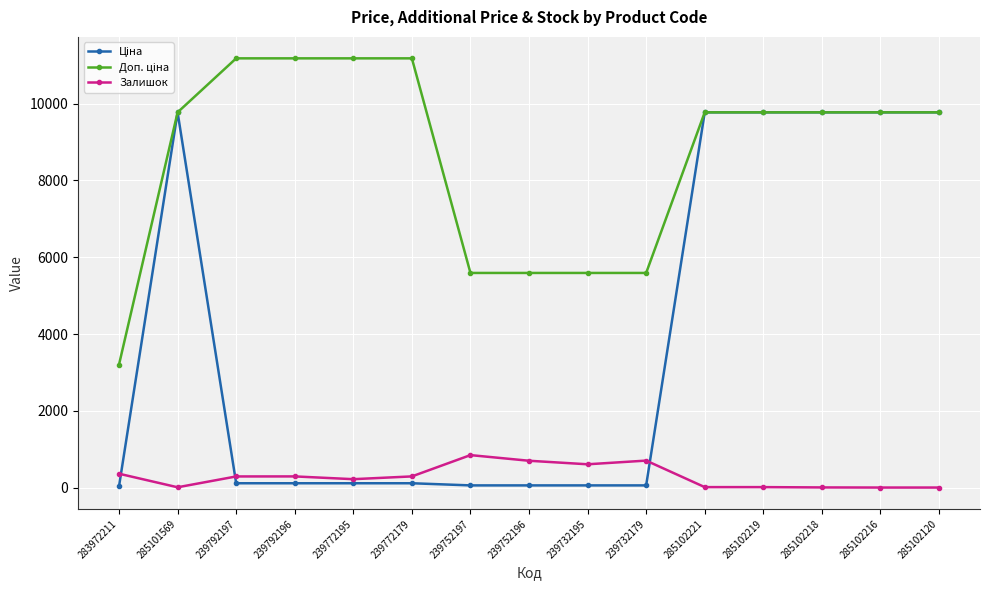

What is the difference between the Залишок values at 285102218 and 285102216?

3.0